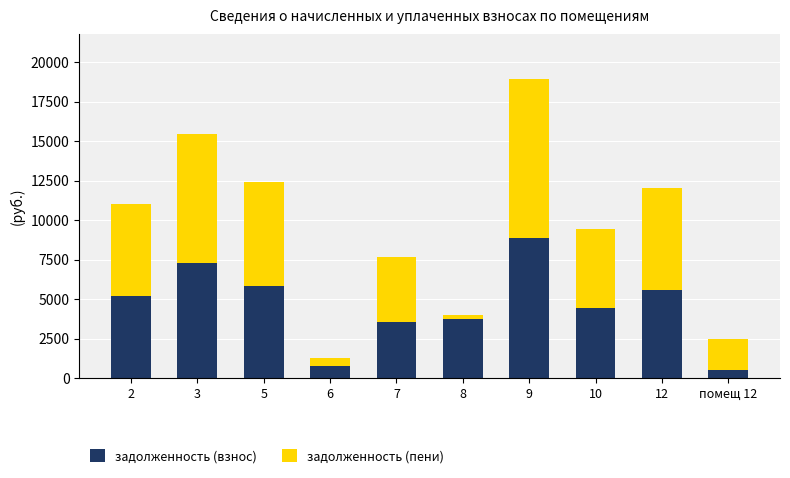

At which category is the sum across all series the highest?

9